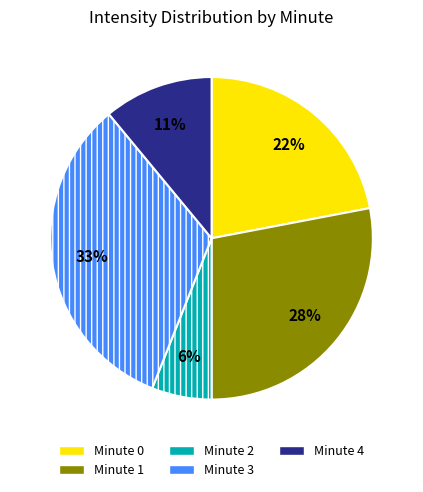

What is the largest slice in the pie chart?

Minute 3